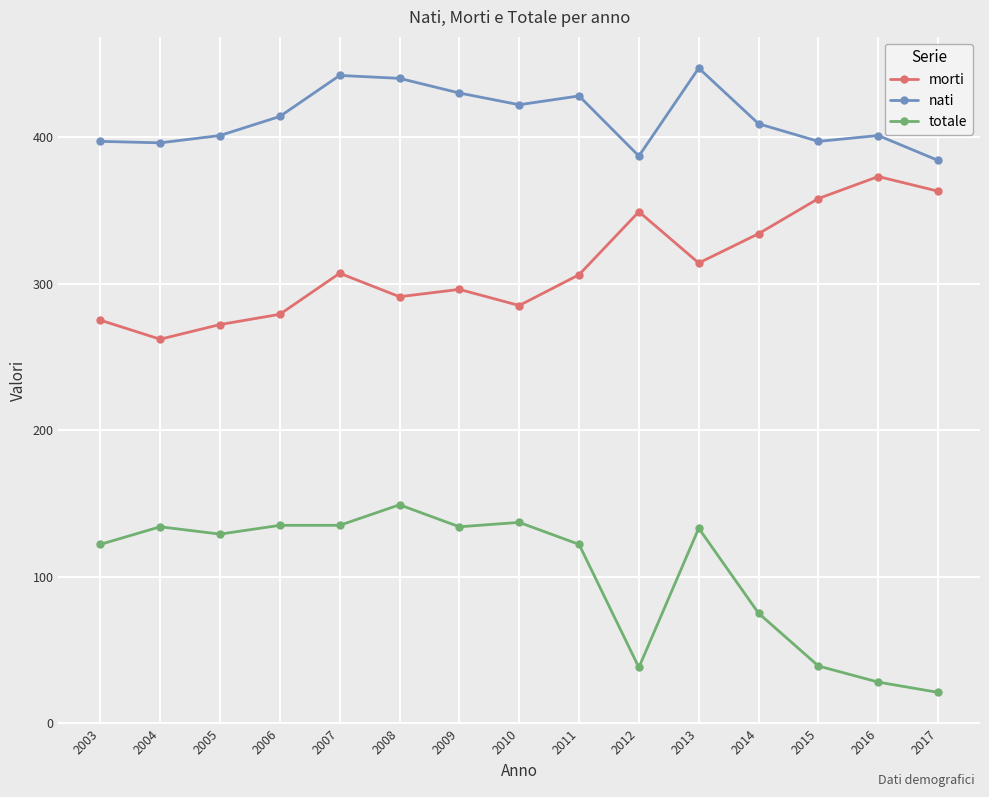

What is the smallest value displayed?

21